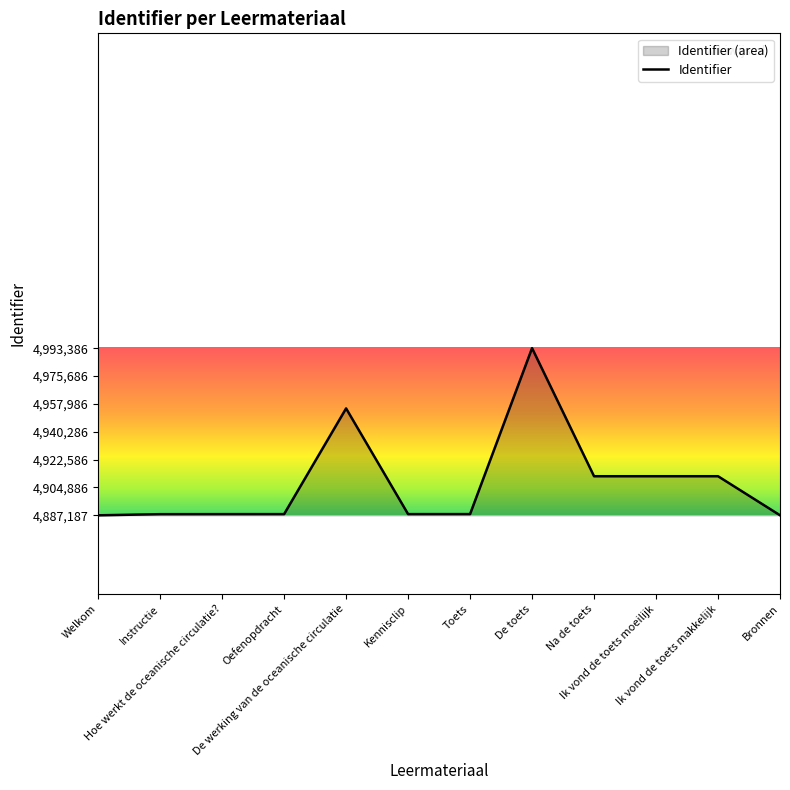

What is the label of the 9th point from the right?

Oefenopdracht